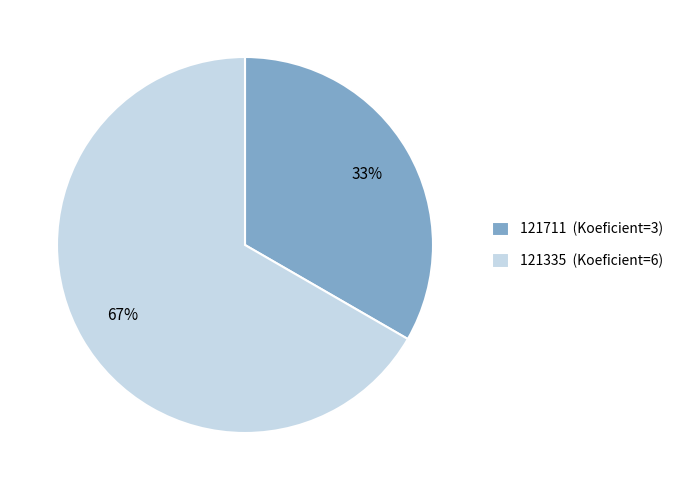

Which has a higher value, 121711 (Koeficient=3) or 121335 (Koeficient=6)?

121335 (Koeficient=6)